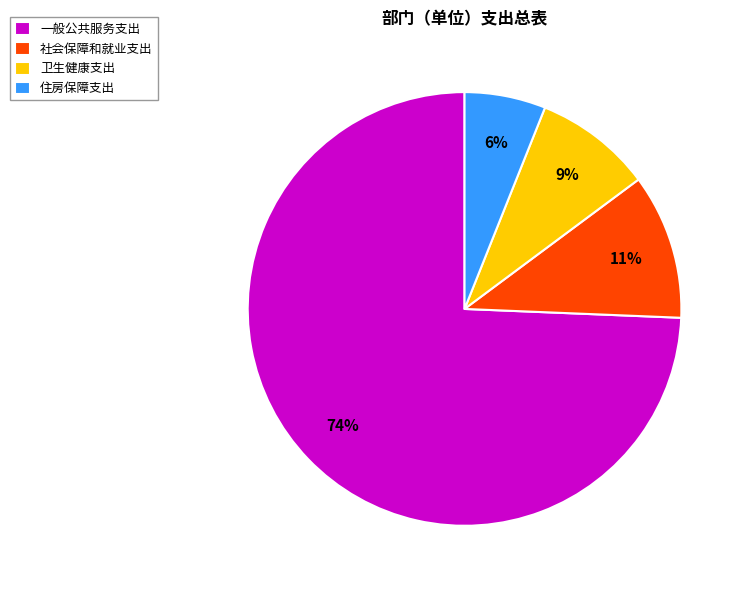

Combined, do 住房保障支出 and 社会保障和就业支出 account for over 50%?

No